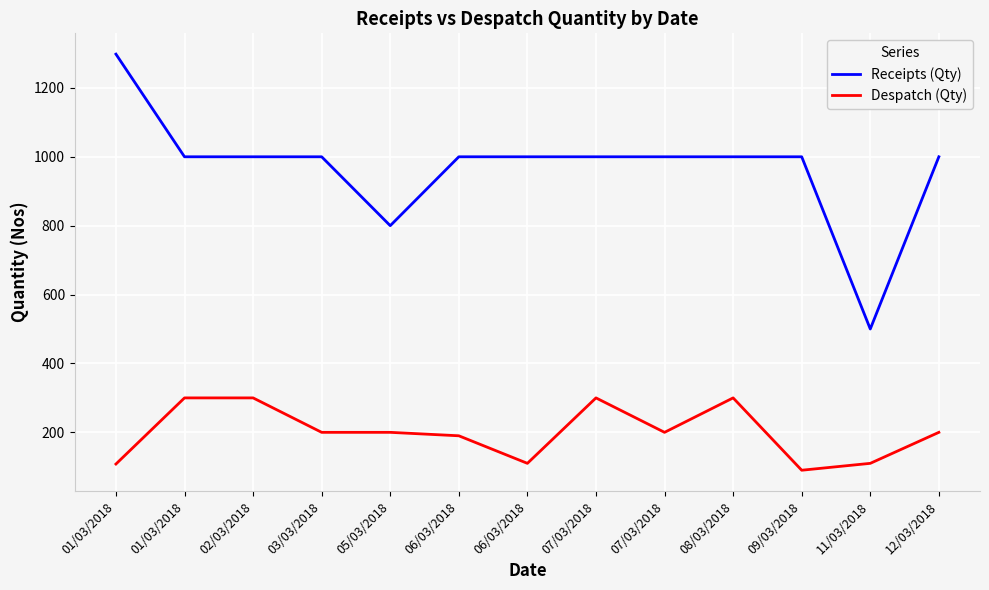

Does the chart display data point markers on the line(s)?

No